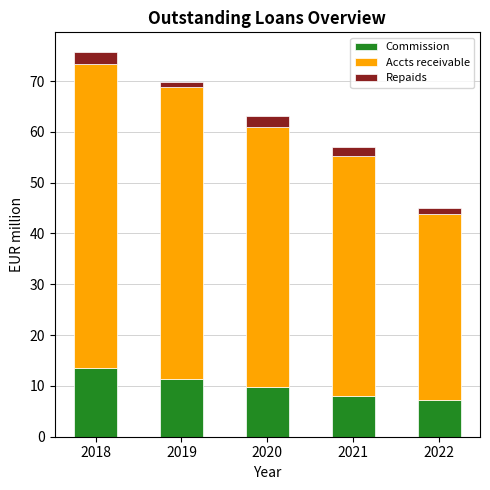

How many categories are shown in the chart?

5